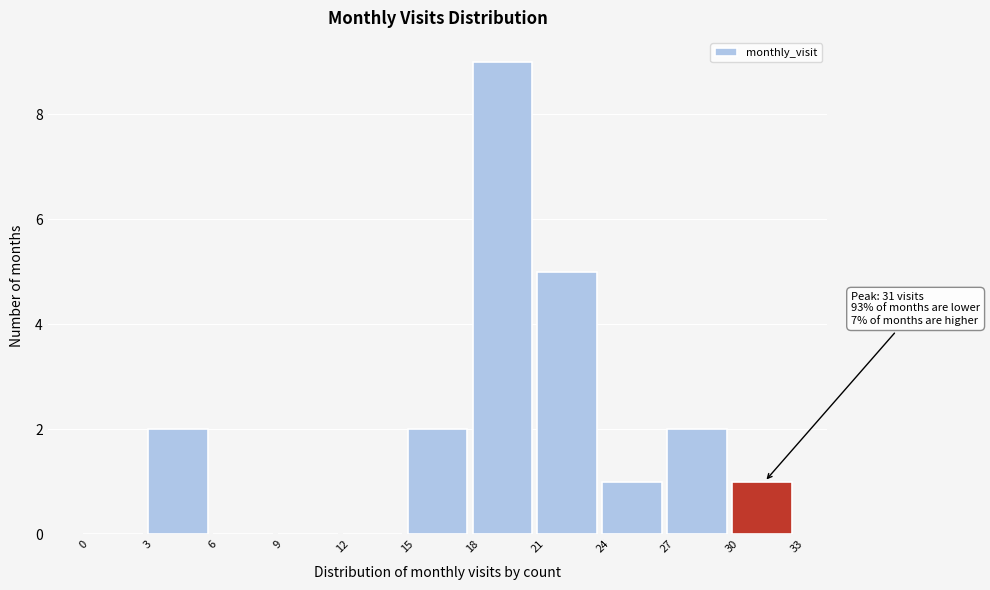

Which range on the x-axis has the tallest bar?

18 to 21